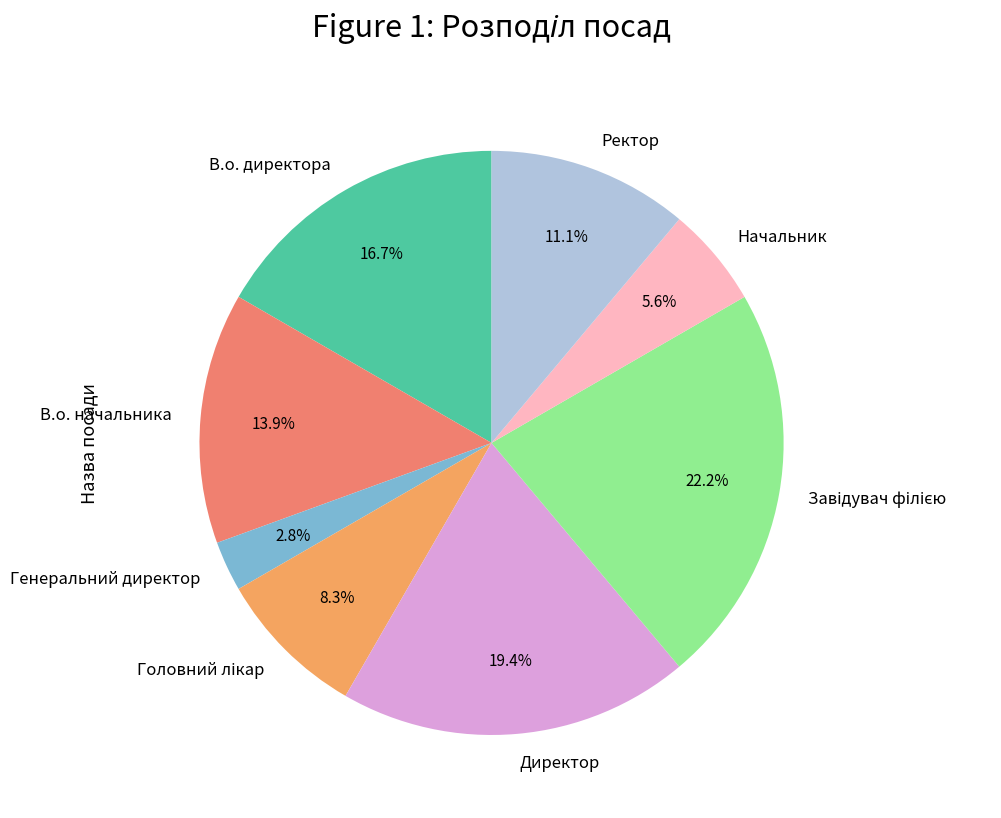

The Ректор slice represents 11% of the pie. True or false?

True